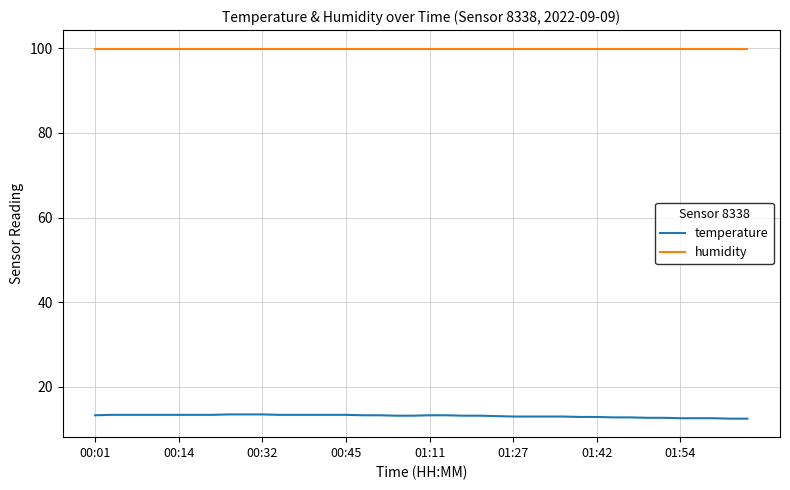

What is the minimum value shown in the chart?

12.5